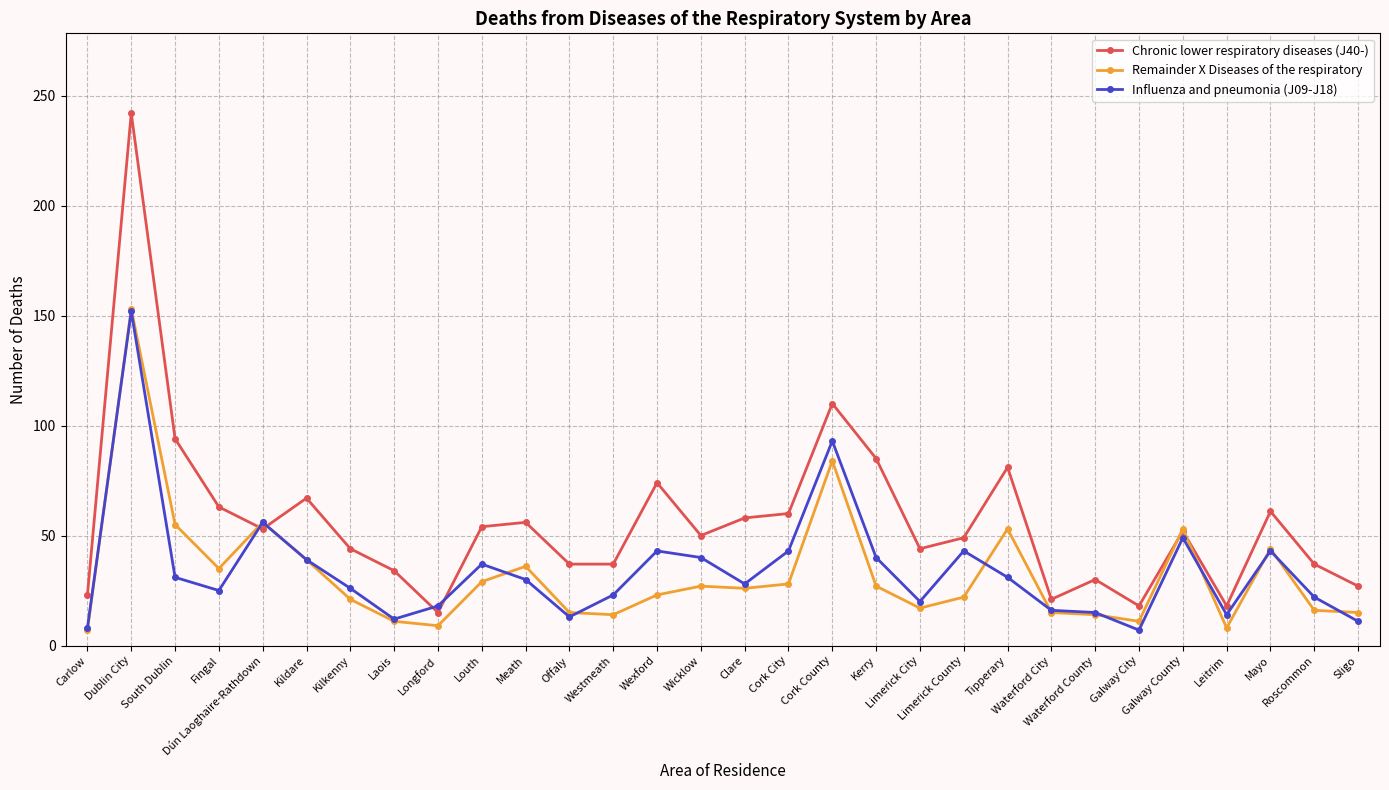

How many lines are shown in the chart?

3